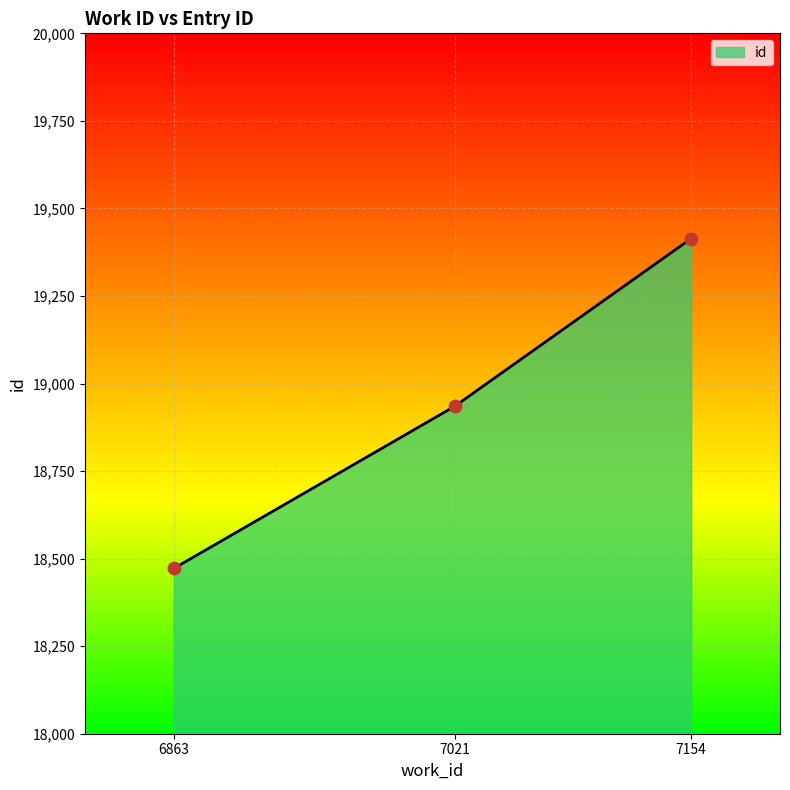

Between 7154 and 6863, which is larger?

7154